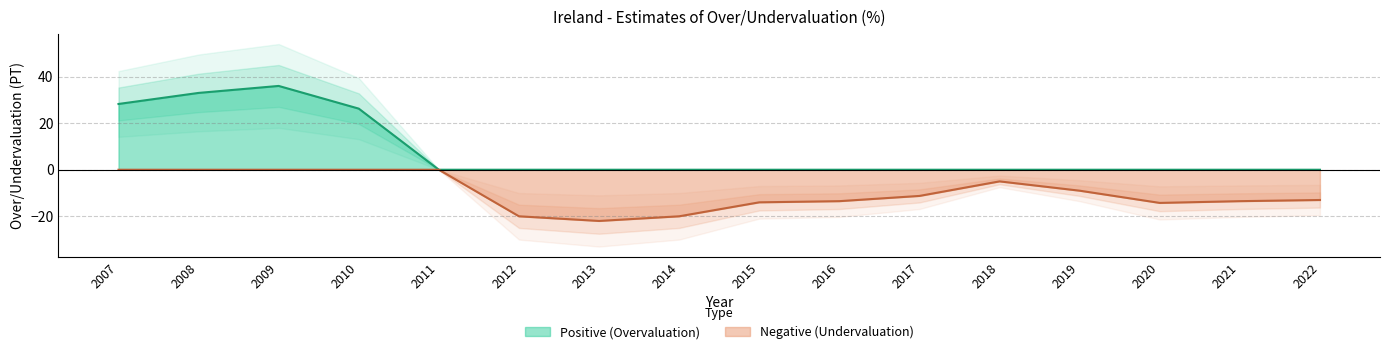

The chart shows a value of -22.2 at 2015. True or false?

False